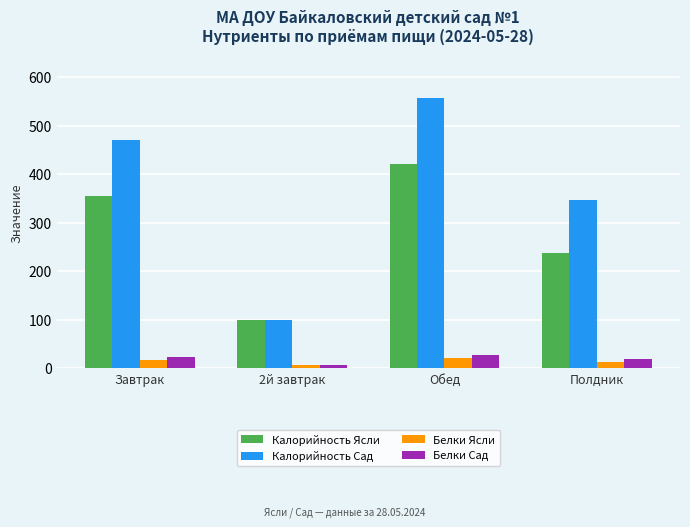

Count the number of categories in the chart.

4